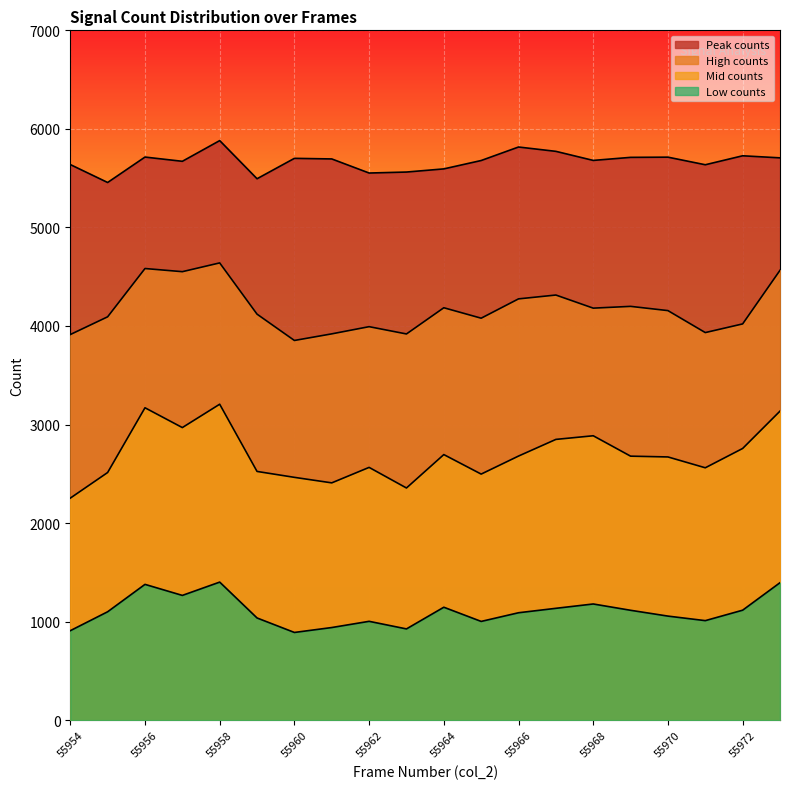

Read the Peak counts (col_270) value at 55954.

5638